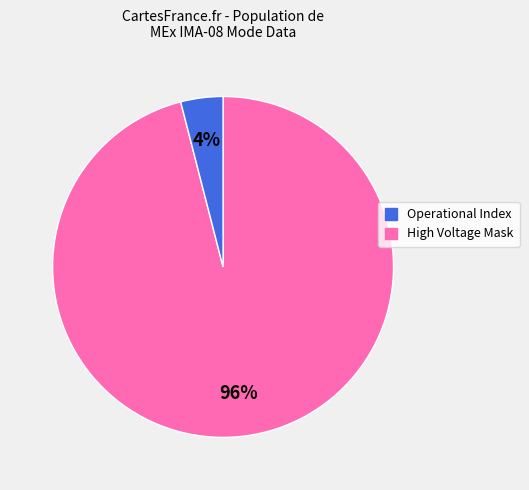

Does any single category account for the majority?

Yes